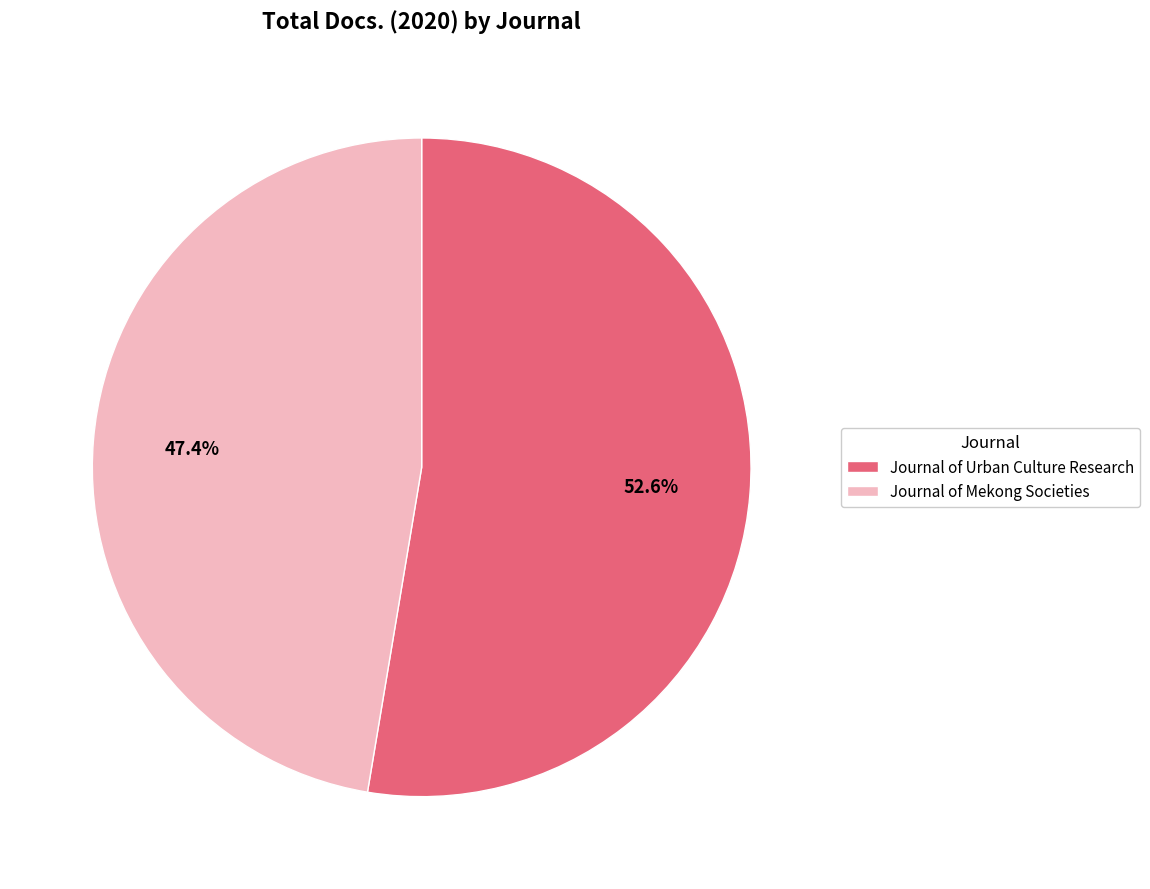

Rank the categories by value from highest to lowest.

Journal of Urban Culture Research, Journal of Mekong Societies